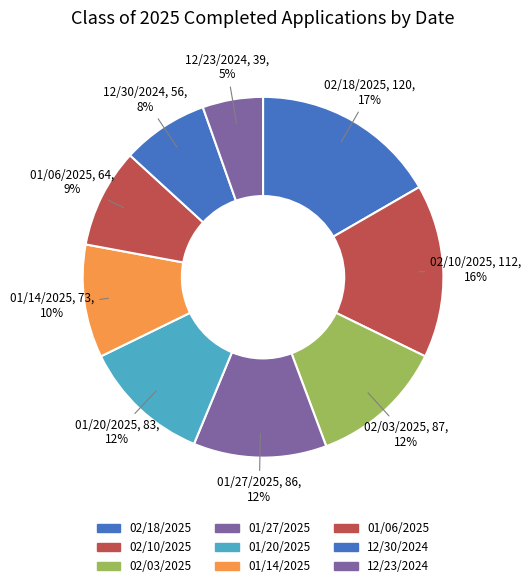

Count the number of slices in the pie.

9